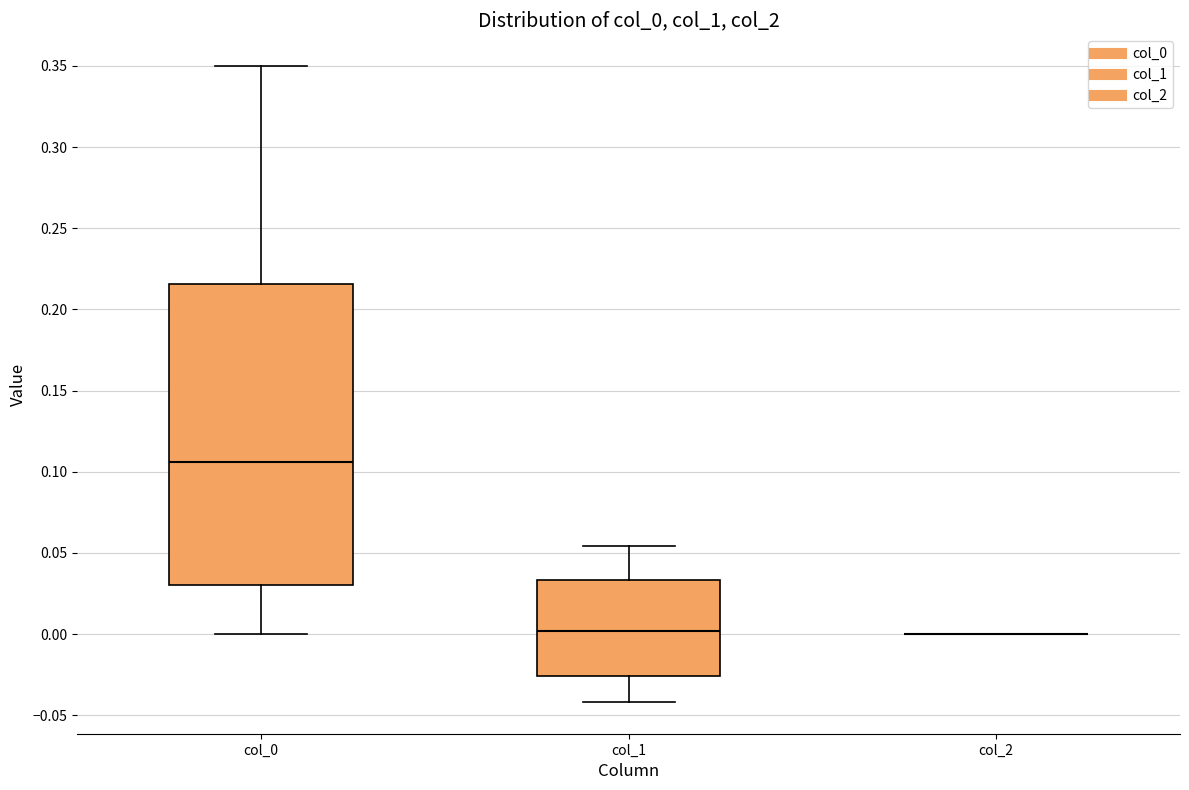

Reading left to right, transcribe this box plot: for each box, give where its median line is, the range the box spans, and where its two whiskers end, as read against the y-axis. The values are not printed on the chart, so give them approximately, as read against the axis.

col_0: median 0.105, box 0.030 to 0.215, whiskers 0.000 to 0.350
col_1: median 0.000, box -0.025 to 0.035, whiskers -0.040 to 0.055
col_2: box collapsed to a line at 0.000, whiskers 0.000 to 0.000